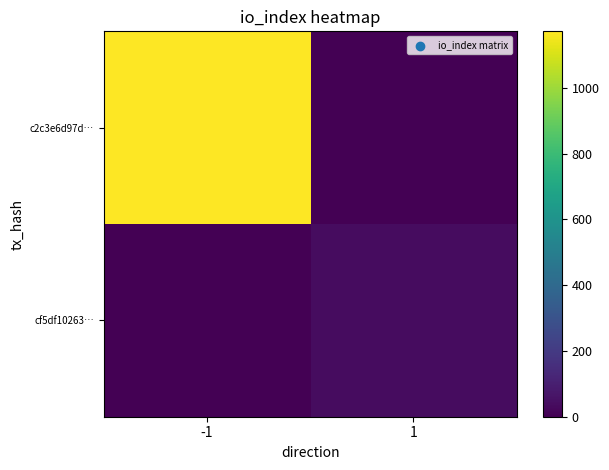

Reading left to right, what are all the values shown in this chart?

c2c3e6d97d…: -1=1172	1=0
cf5df10263…: -1=0	1=37